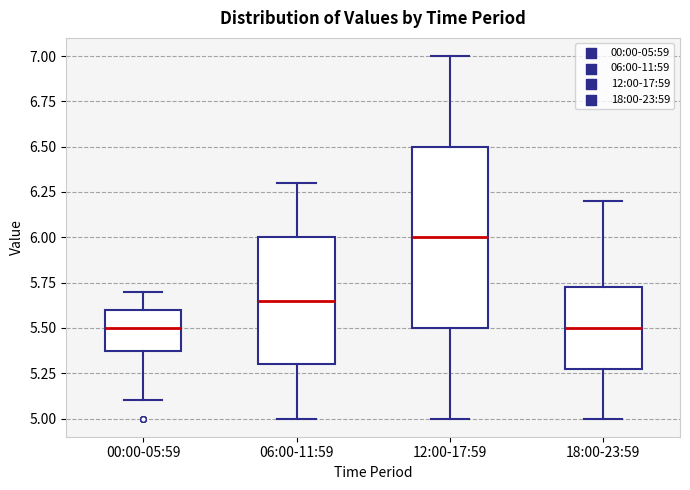

Where does the median line of the box for 12:00-17:59 sit on the y-axis? The values are not printed on the chart, so give them approximately, as read against the axis.

6.00